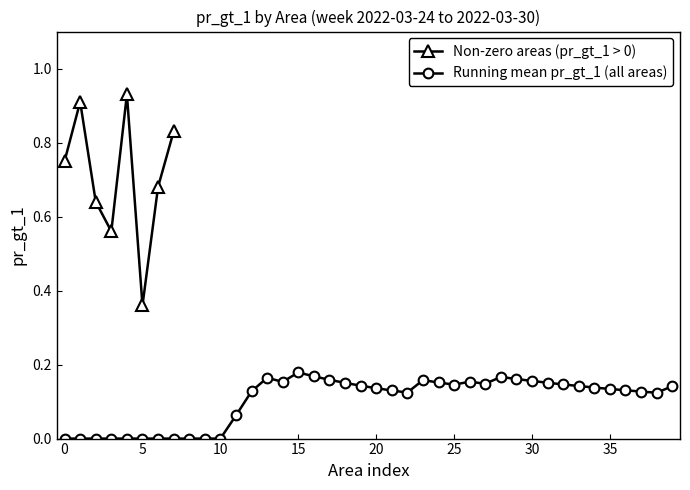

At which label is Non-zero areas (pr_gt_1 > 0) closest to 0?

5